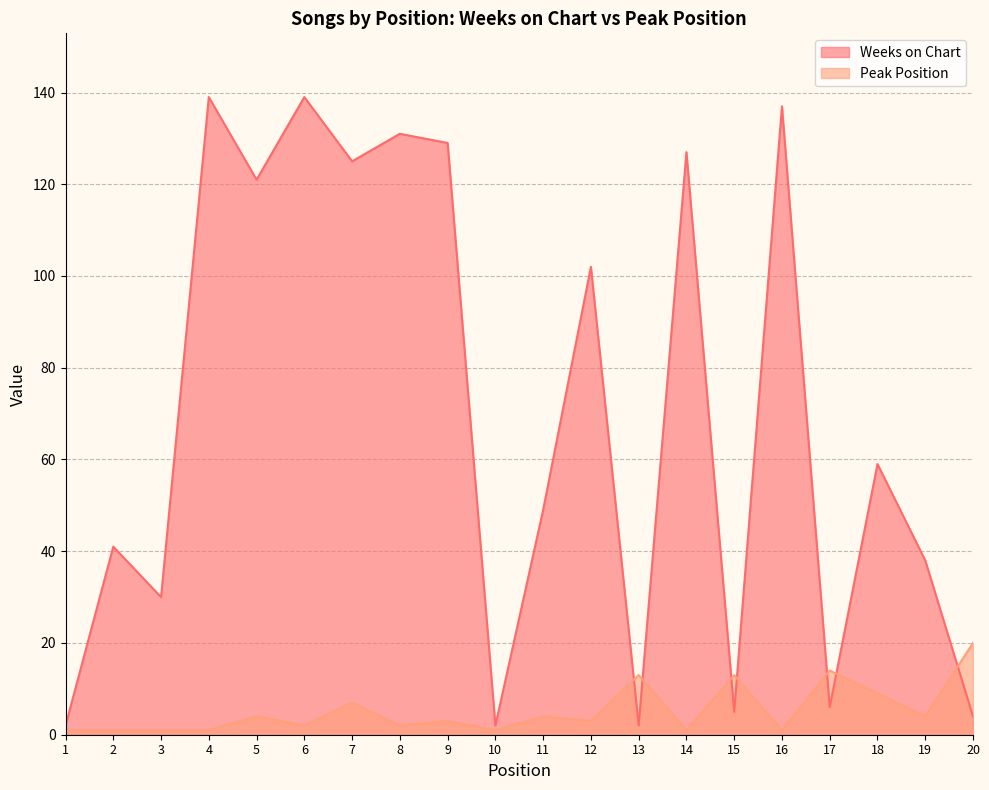

What is the total value across all series at 4?

140